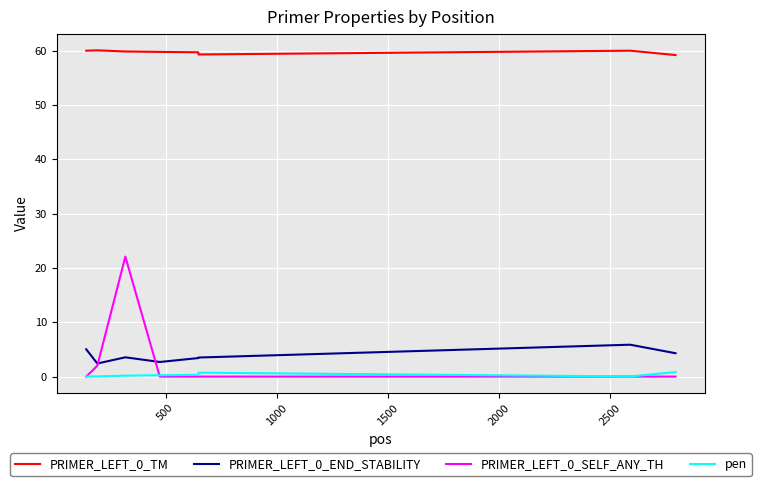

What is the maximum value shown in the chart?

60.0